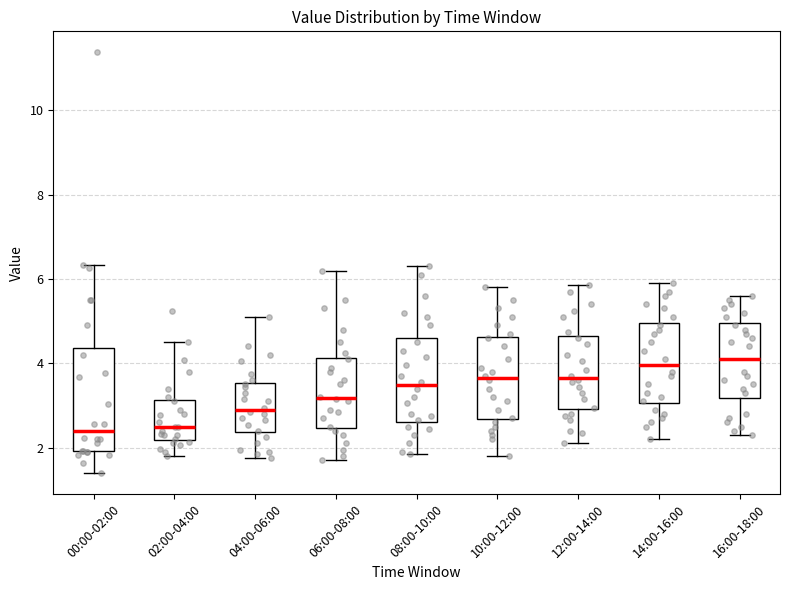

Reading left to right, read every box against the y-axis: the position of its median line, the range the box covers, and the ends of its whiskers. The values are not printed on the chart, so give them approximately, as read against the axis.

00:00-02:00: median 2.4, box 2.0 to 4.4, whiskers 1.4 to 6.4
02:00-04:00: median 2.6, box 2.2 to 3.2, whiskers 1.8 to 4.6
04:00-06:00: median 3.0, box 2.4 to 3.6, whiskers 1.8 to 5.2
06:00-08:00: median 3.2, box 2.4 to 4.2, whiskers 1.8 to 6.2
08:00-10:00: median 3.4, box 2.6 to 4.6, whiskers 1.8 to 6.4
10:00-12:00: median 3.6, box 2.6 to 4.6, whiskers 1.8 to 5.8
12:00-14:00: median 3.6, box 3.0 to 4.6, whiskers 2.2 to 5.8
14:00-16:00: median 4.0, box 3.0 to 5.0, whiskers 2.2 to 6.0
16:00-18:00: median 4.2, box 3.2 to 5.0, whiskers 2.4 to 5.6